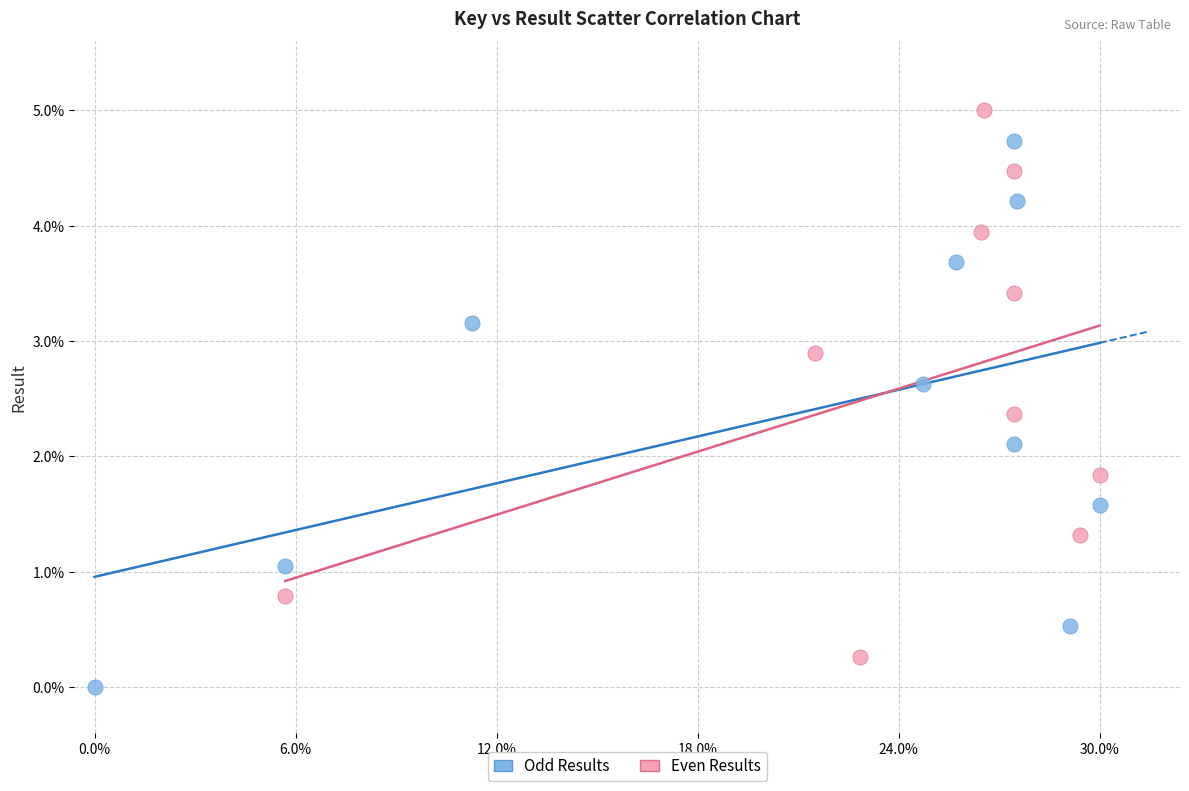

What are all the series names shown in the legend?

Odd Results, Even Results